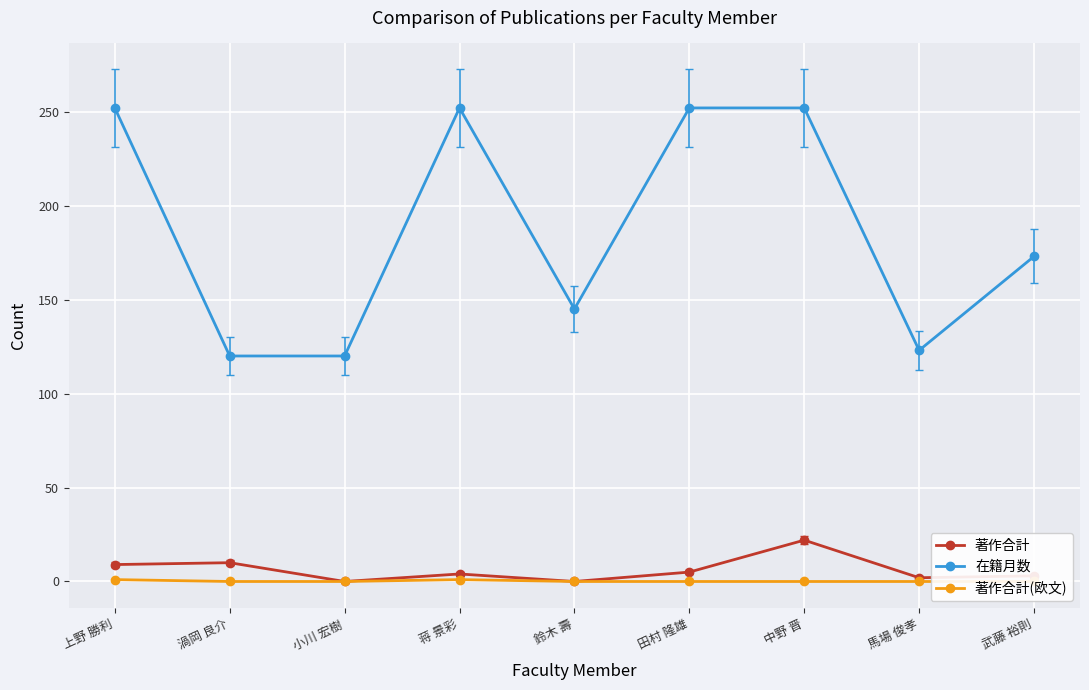

What position from the right is 馬場 俊孝?

2